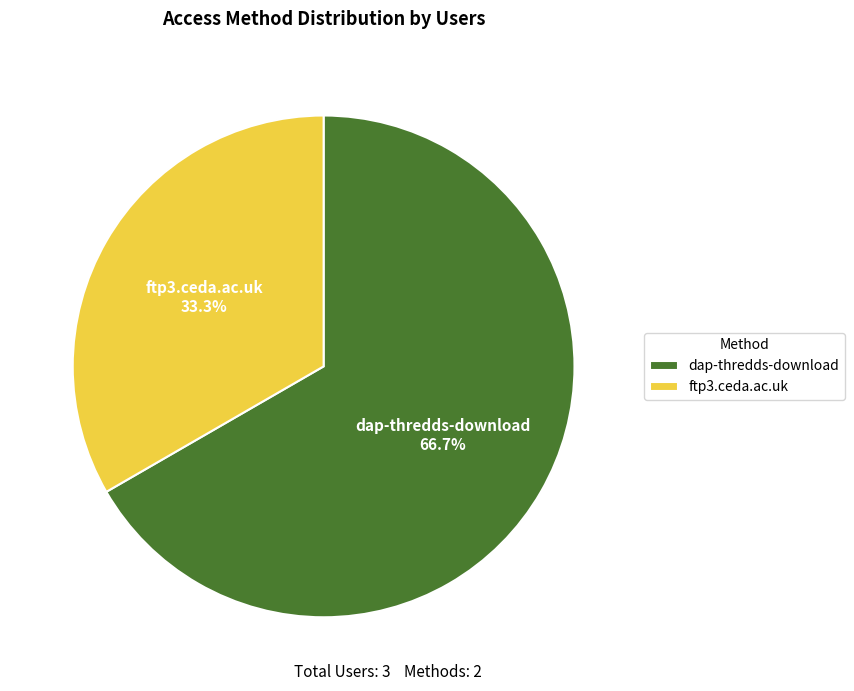

True or false: ftp3.ceda.ac.uk accounts for 33% of the total.

True